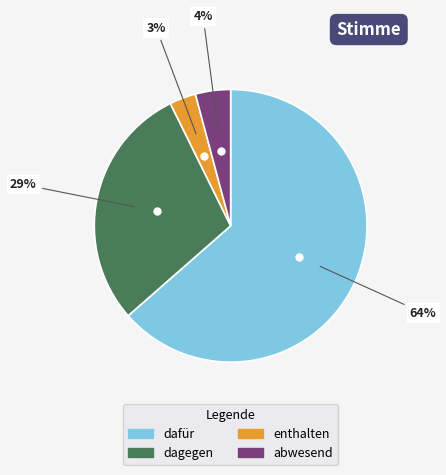

To the nearest percent, what is the combined percentage of enthalten and dafür?

67%